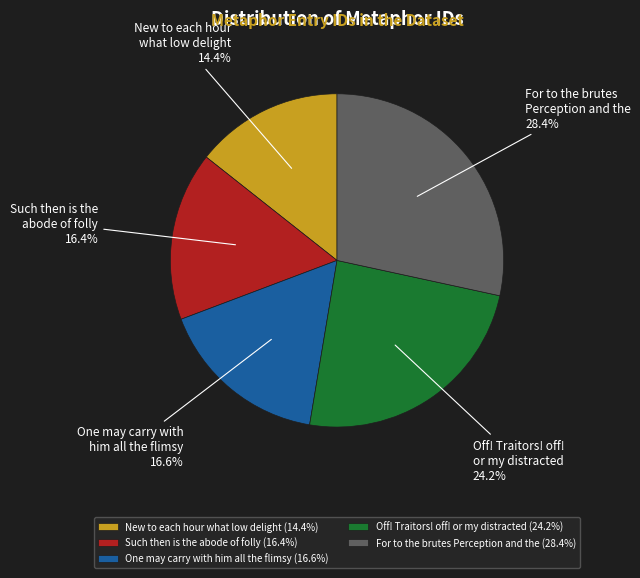

Between For to the brutes Perception and the and One may carry with him all the flimsy, which is larger?

For to the brutes Perception and the